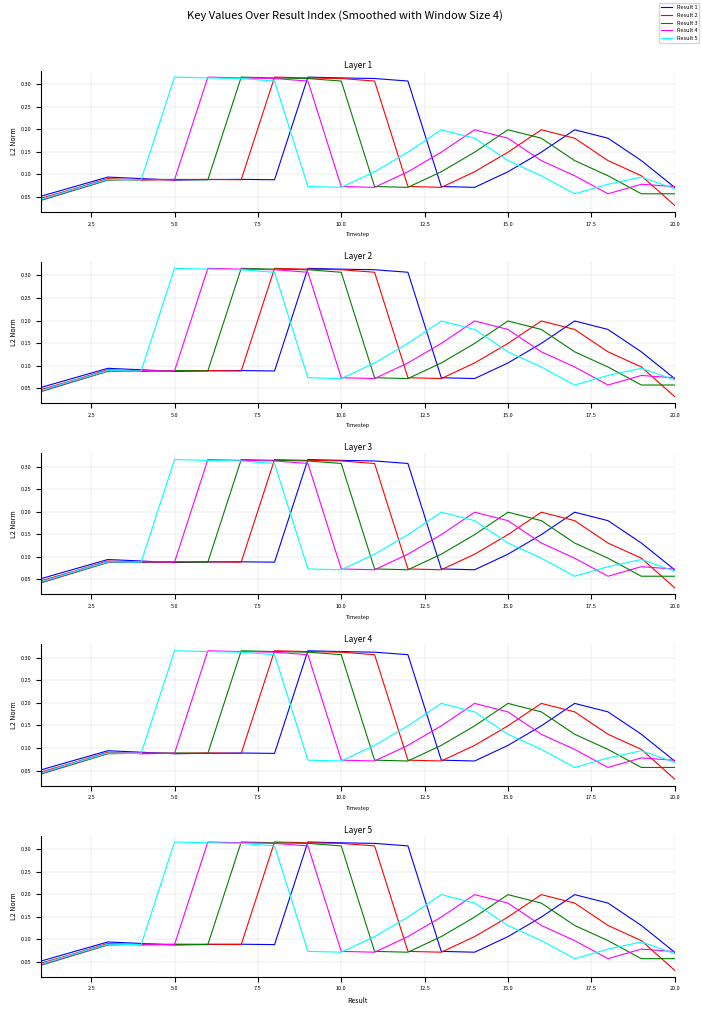

Which series has the largest total across all categories?

Result 1